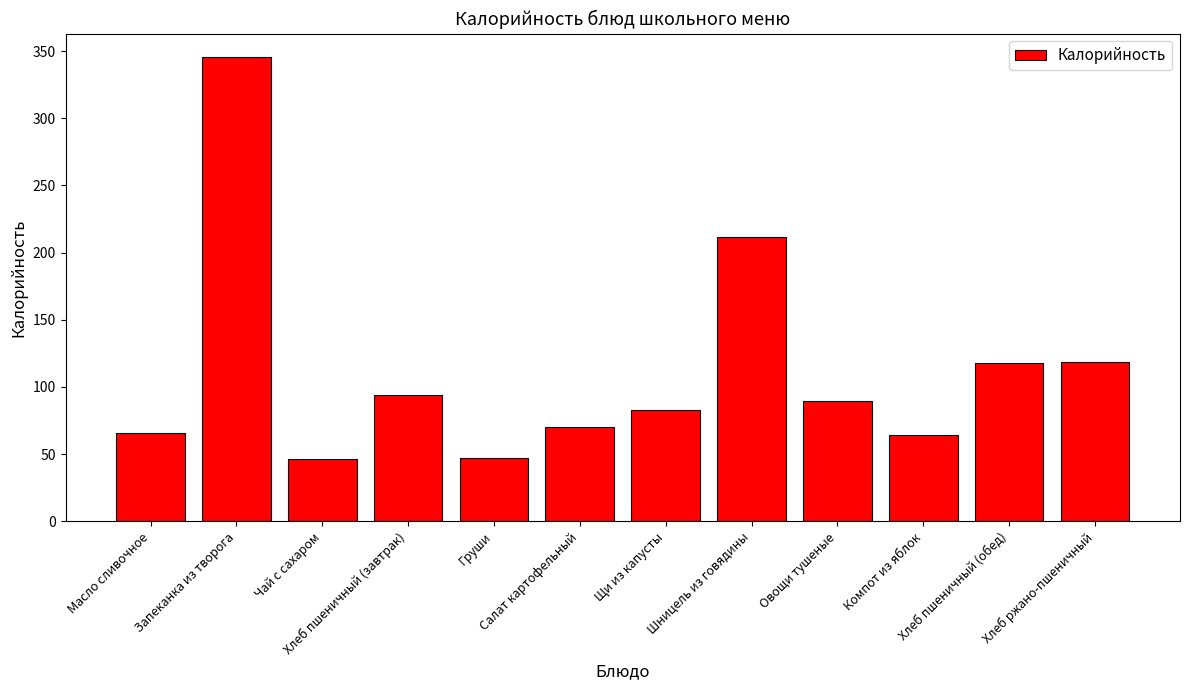

True or false: the data shows 64.1 at Компот из яблок.

True